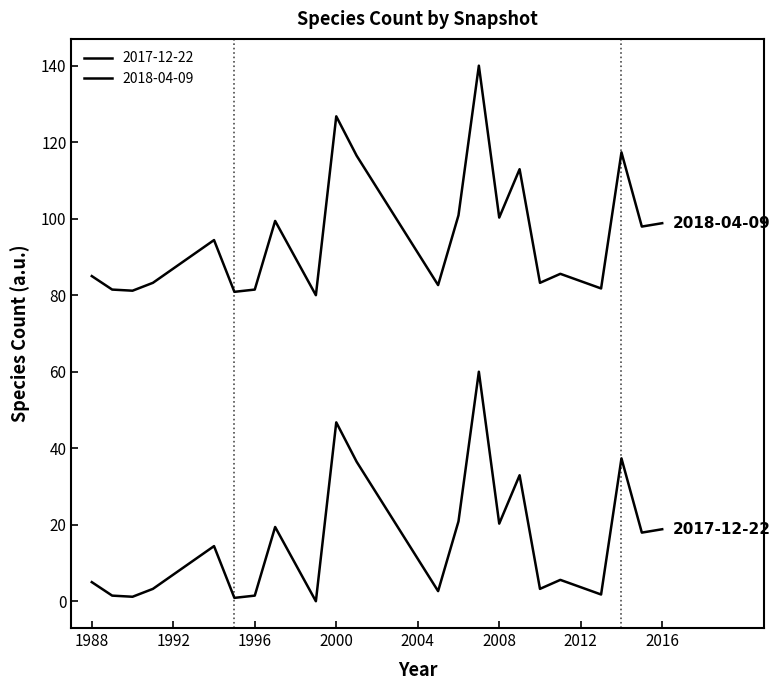

At which category is the sum across all series the highest?

2007